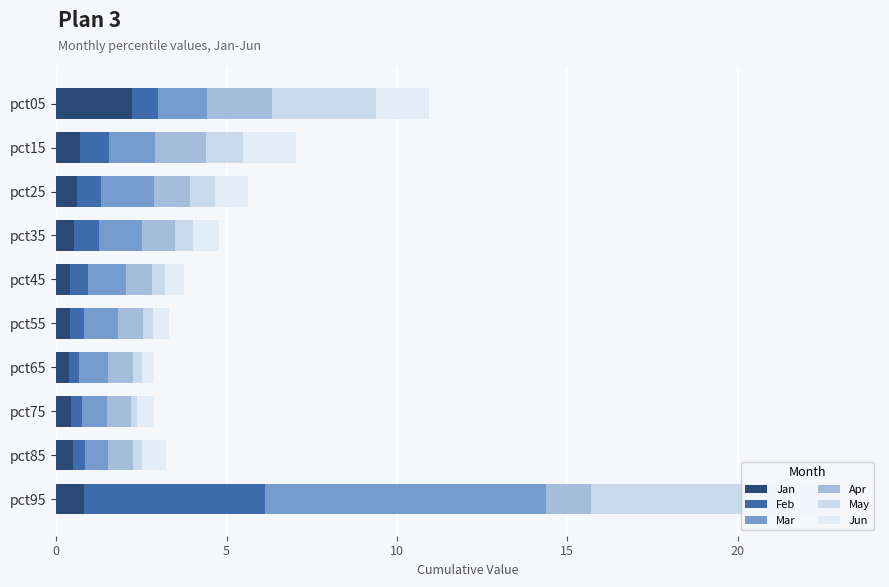

How many distinct data groups are displayed?

6